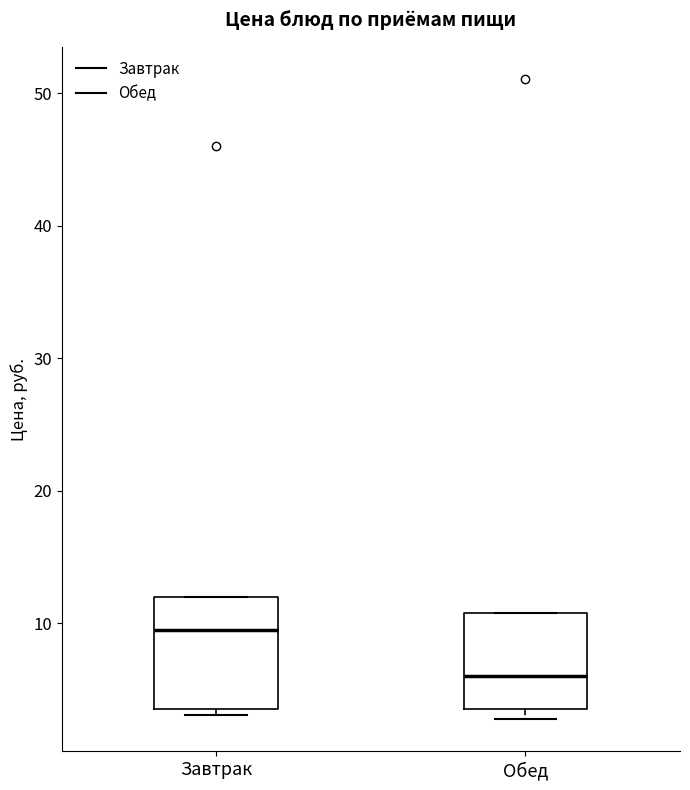

Reading left to right, read every box against the y-axis: the position of its median line, the range the box covers, and the ends of its whiskers. The values are not printed on the chart, so give them approximately, as read against the axis.

Завтрак: median 9, box 4 to 12, whiskers 3 to 12
Обед: median 6, box 4 to 11, whiskers 3 to 11